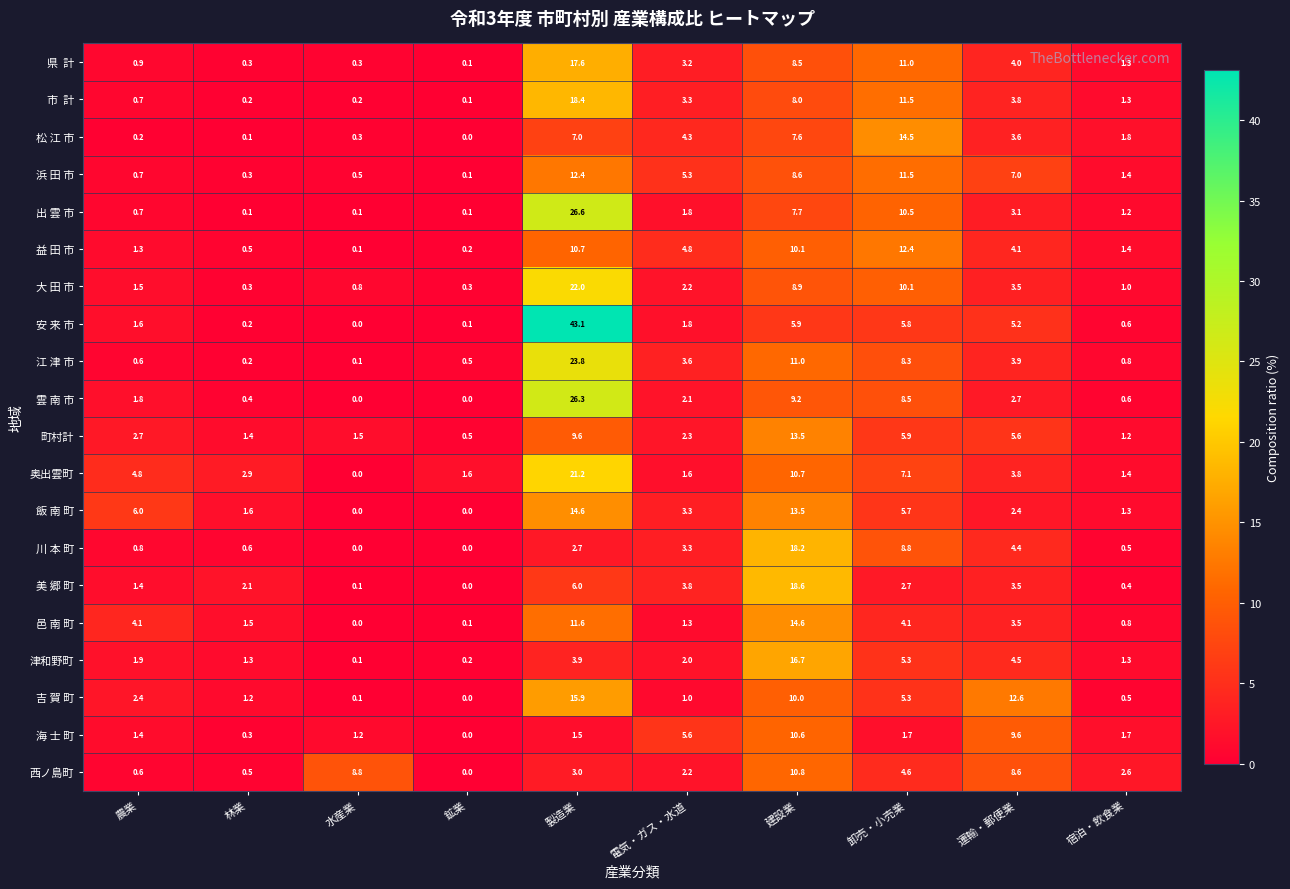

Which label corresponds to the largest value in the chart?

製造業